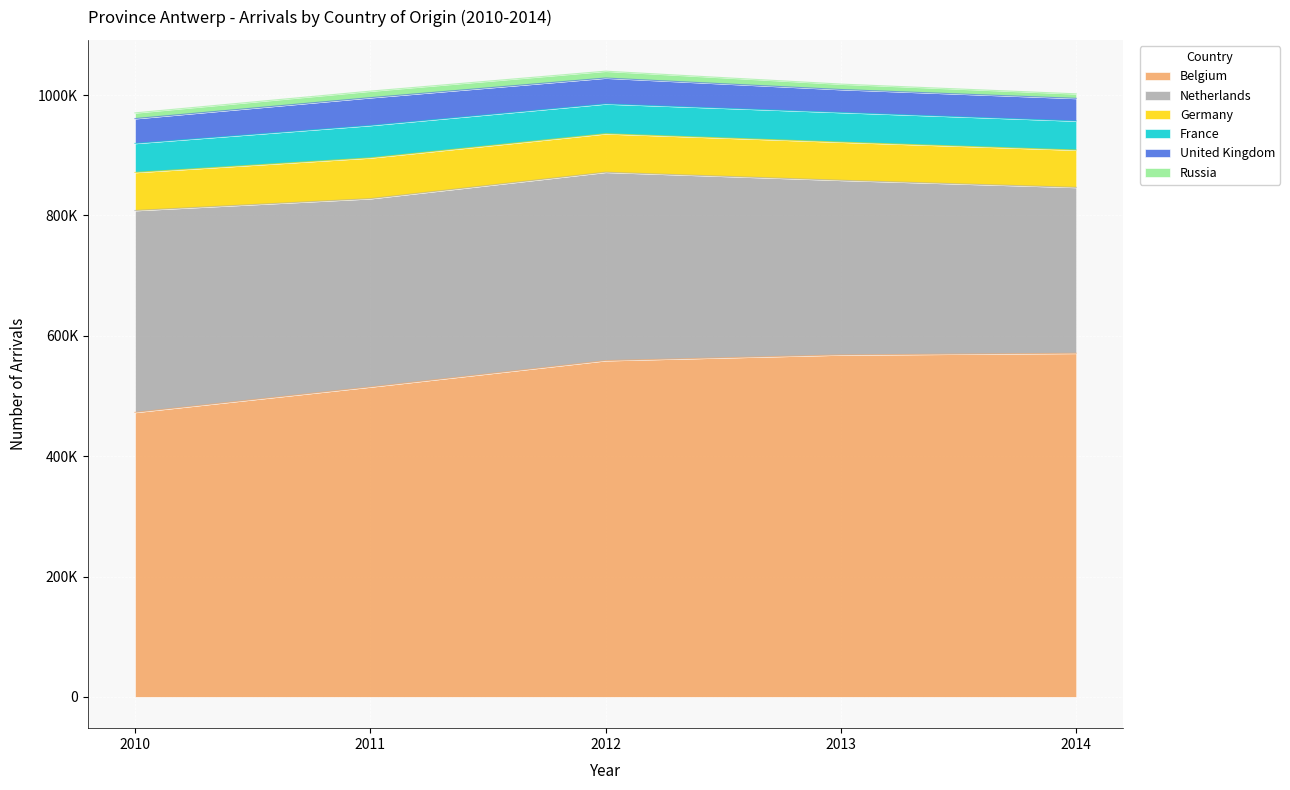

At how many categories does at least one series exceed 278706?

5